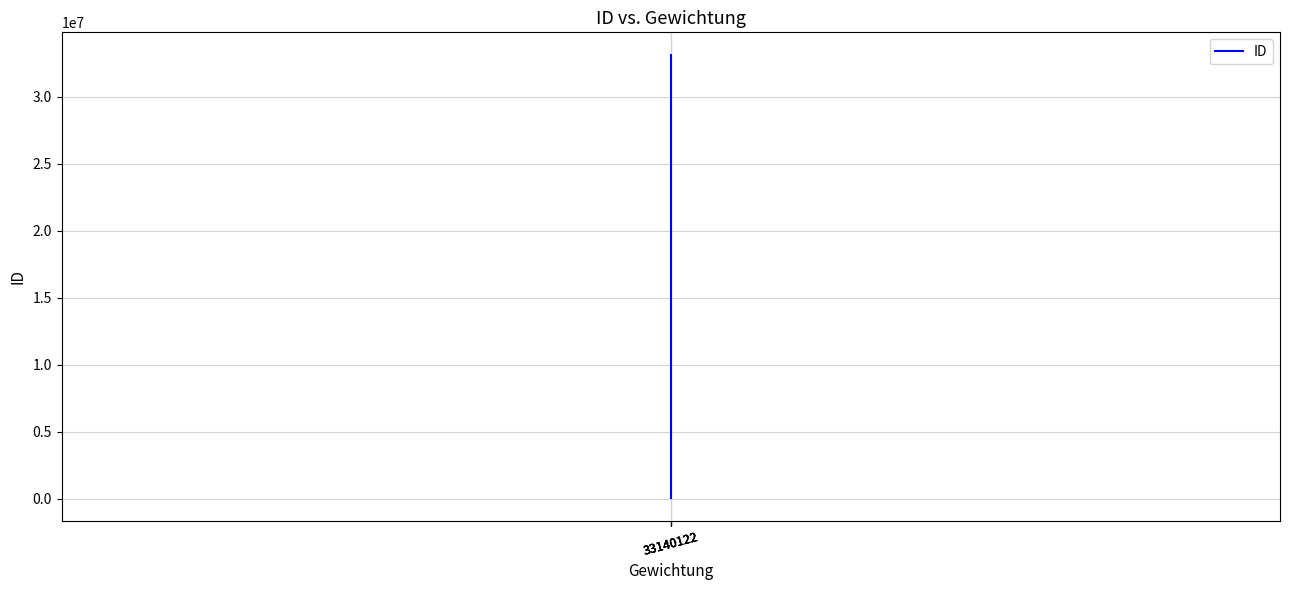

At which label is the value closest to 16586631?

33140122